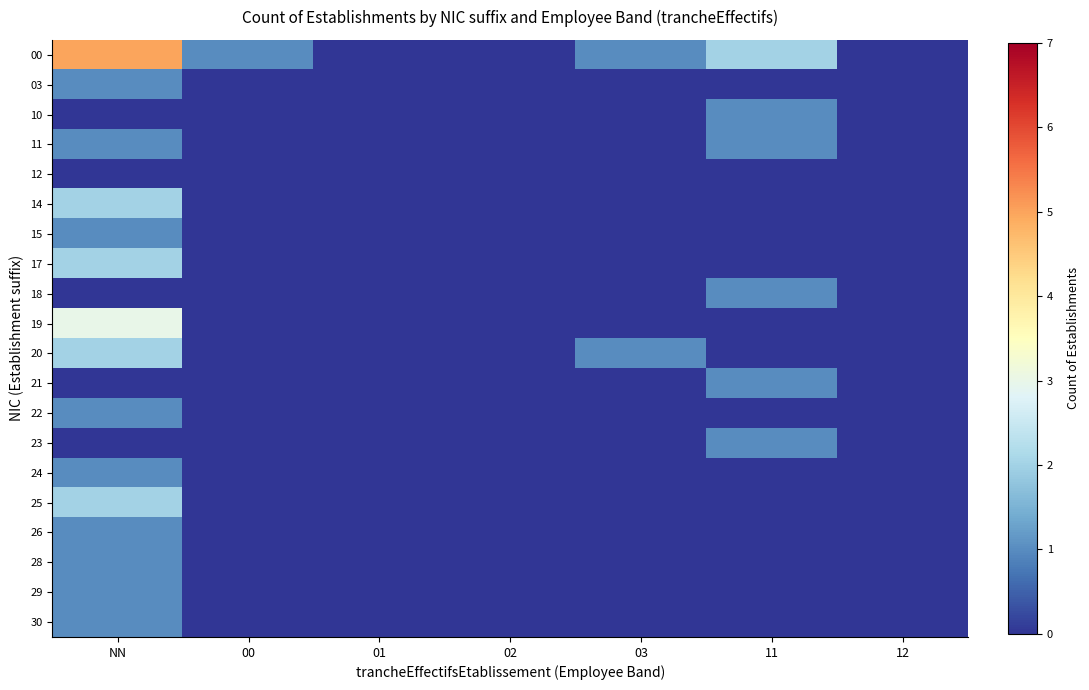

Between 11 and 02, which is larger?

11